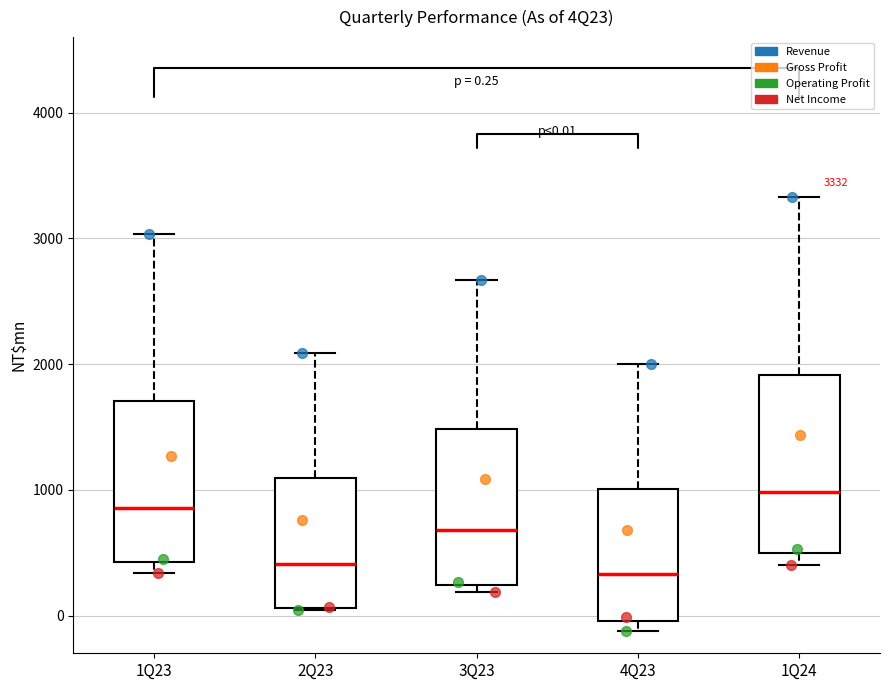

Which box is the tallest, from its lower edge to its upper edge?

1Q24